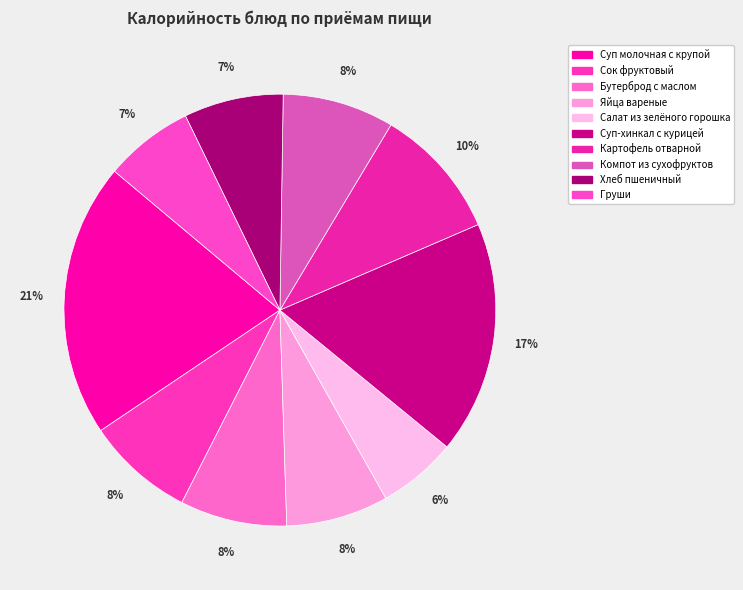

The Суп молочная с крупой slice represents 35% of the pie. True or false?

False